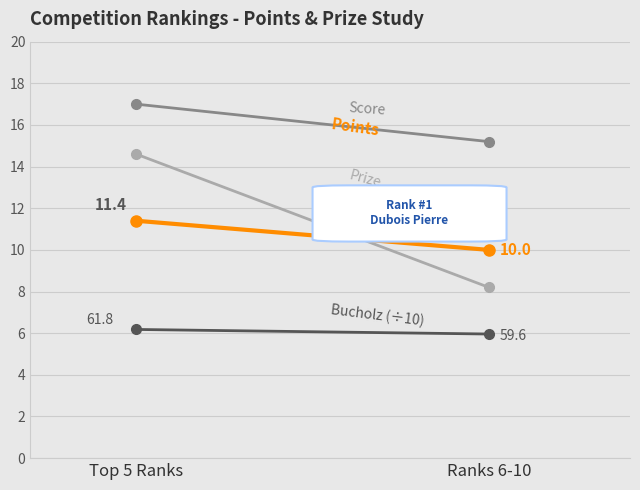

What is the value of the Bucholz (÷10) point at the 2nd from the left?

6.0